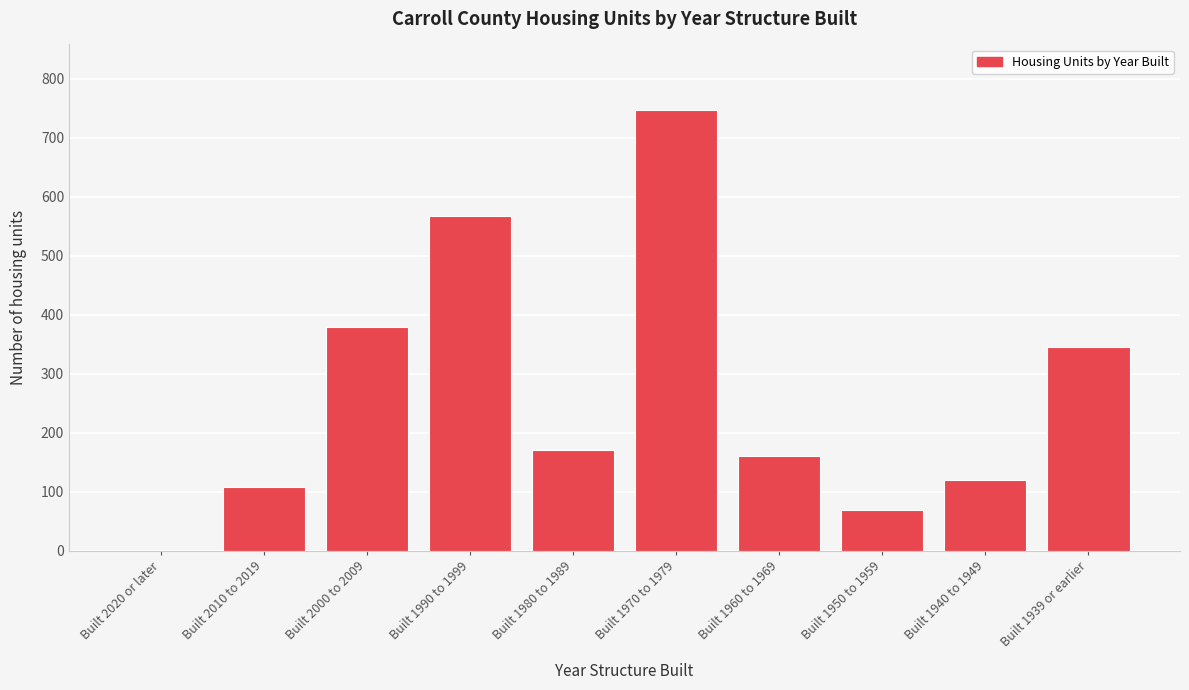

Reading left to right, what are all the values shown in this chart?

Built 2020 or later=0	Built 2010 to 2019=108	Built 2000 to 2009=379	Built 1990 to 1999=567	Built 1980 to 1989=171	Built 1970 to 1979=746	Built 1960 to 1969=160	Built 1950 to 1959=69	Built 1940 to 1949=119	Built 1939 or earlier=345